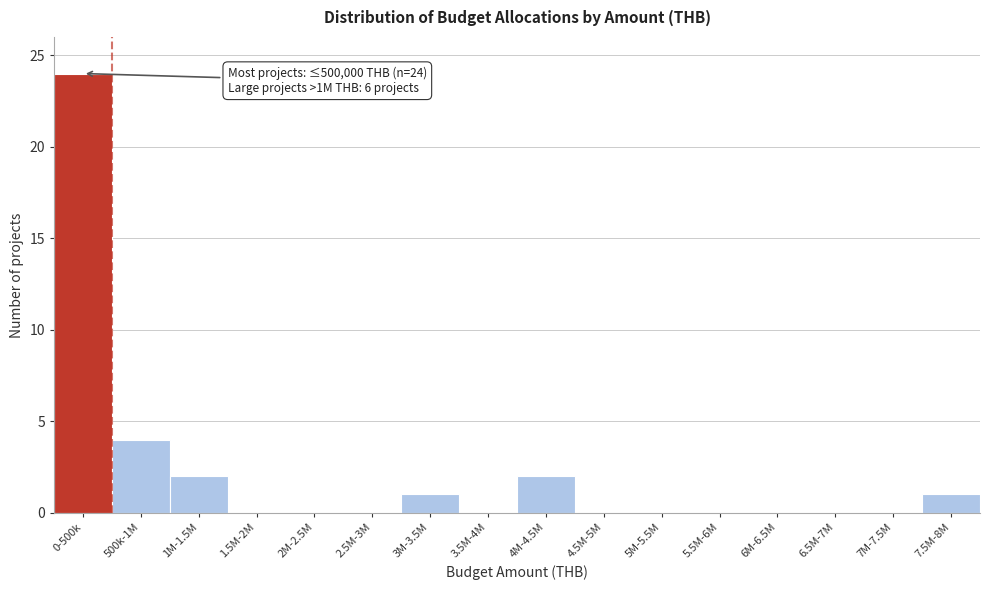

Reading left to right, list all the values displayed in this chart.

0-500k=24	500k-1M=4	1M-1.5M=2	1.5M-2M=0	2M-2.5M=0	2.5M-3M=0	3M-3.5M=1	3.5M-4M=0	4M-4.5M=2	4.5M-5M=0	5M-5.5M=0	5.5M-6M=0	6M-6.5M=0	6.5M-7M=0	7M-7.5M=0	7.5M-8M=1